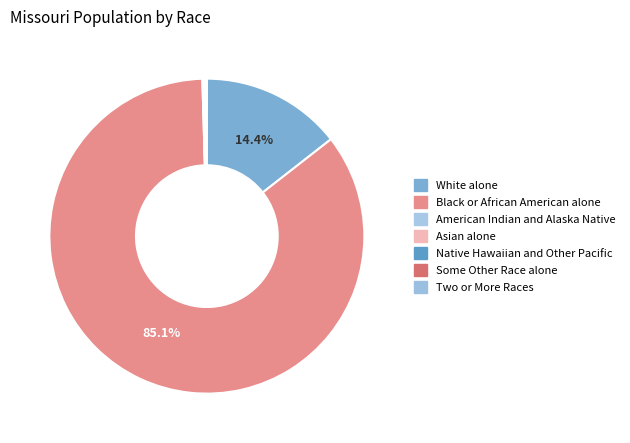

How many segments does this pie chart have?

7